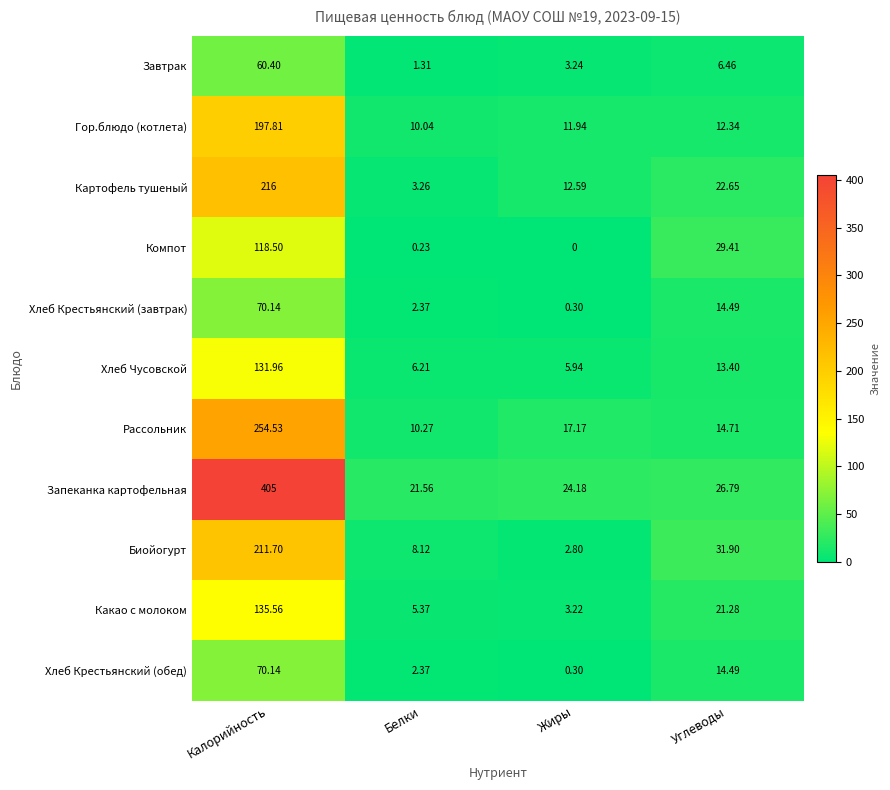

Which series has the largest range (max minus min)?

Запеканка картофельная